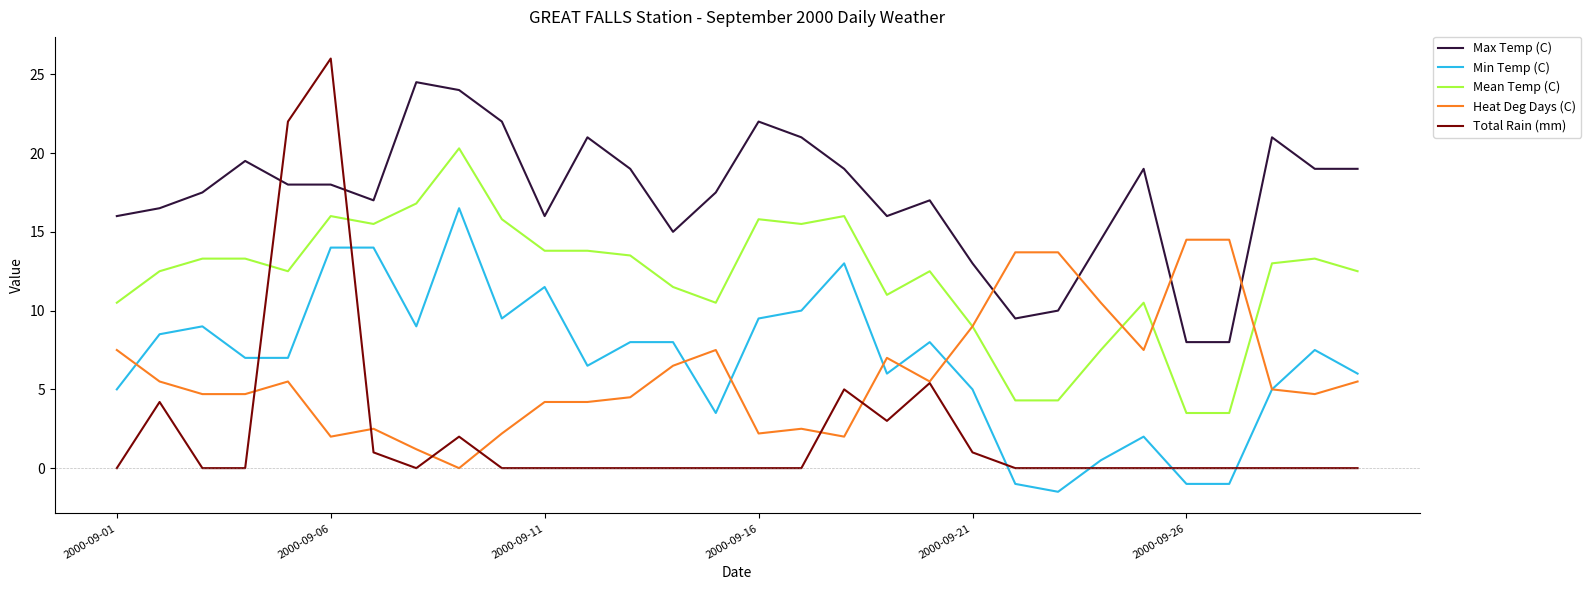

What is the difference between the maximum and second lowest values in the Max Temp (C) series?

16.5